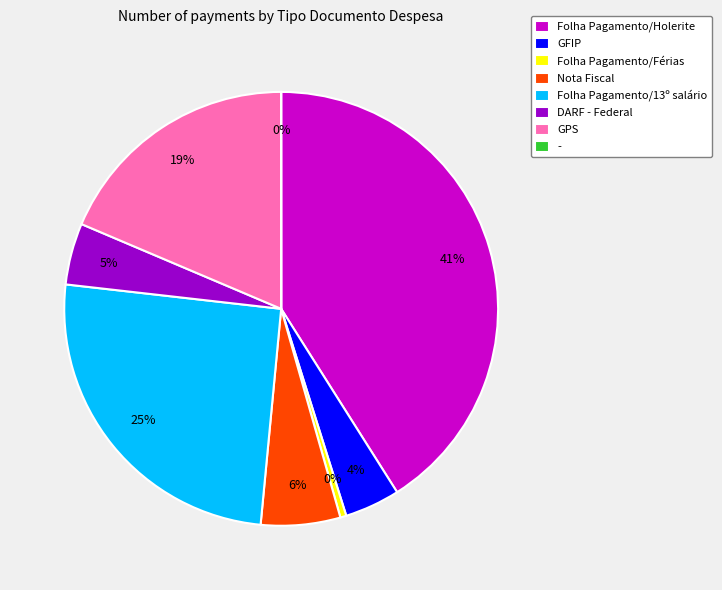

Do Folha Pagamento/13º salário and Nota Fiscal together represent more than half of the pie?

No